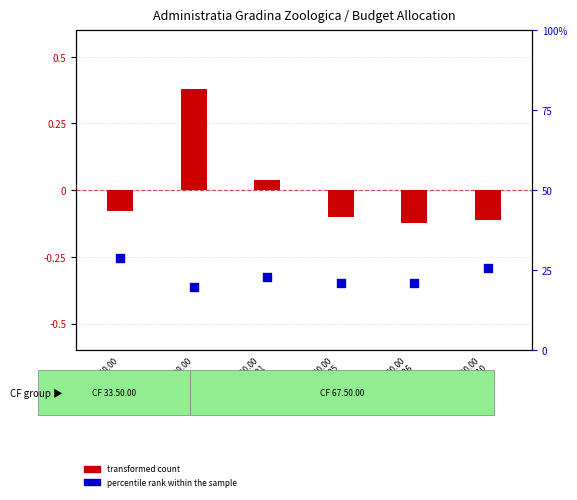

Is the value of transformed count at 67.50.00
10.01.01 greater than the value of percentile rank within the sample at 67.50.00
10.01.05?

No